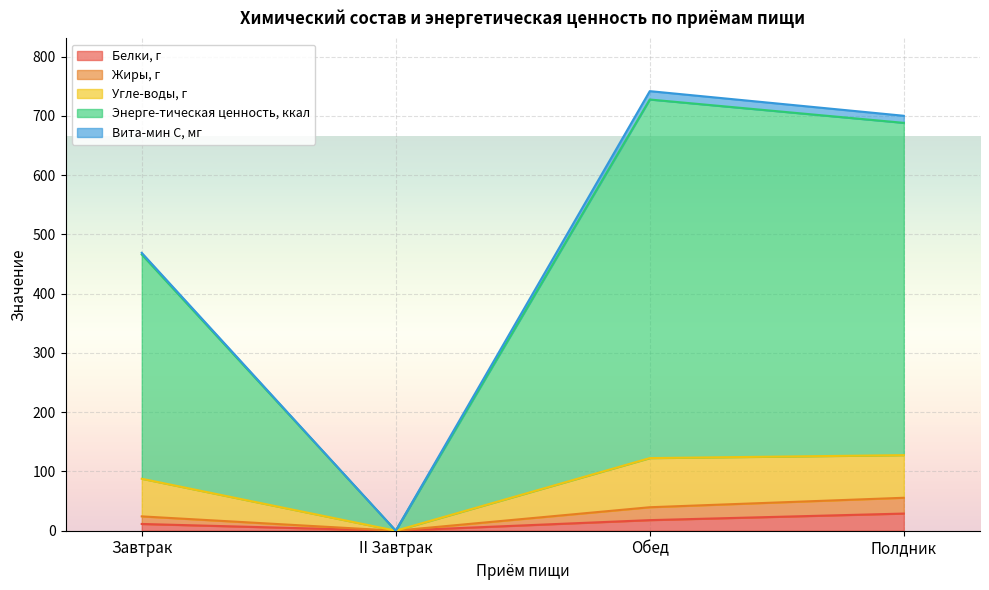

Is the value of Угле-воды, г at Завтрак greater than the value of Белки, г at Обед?

Yes